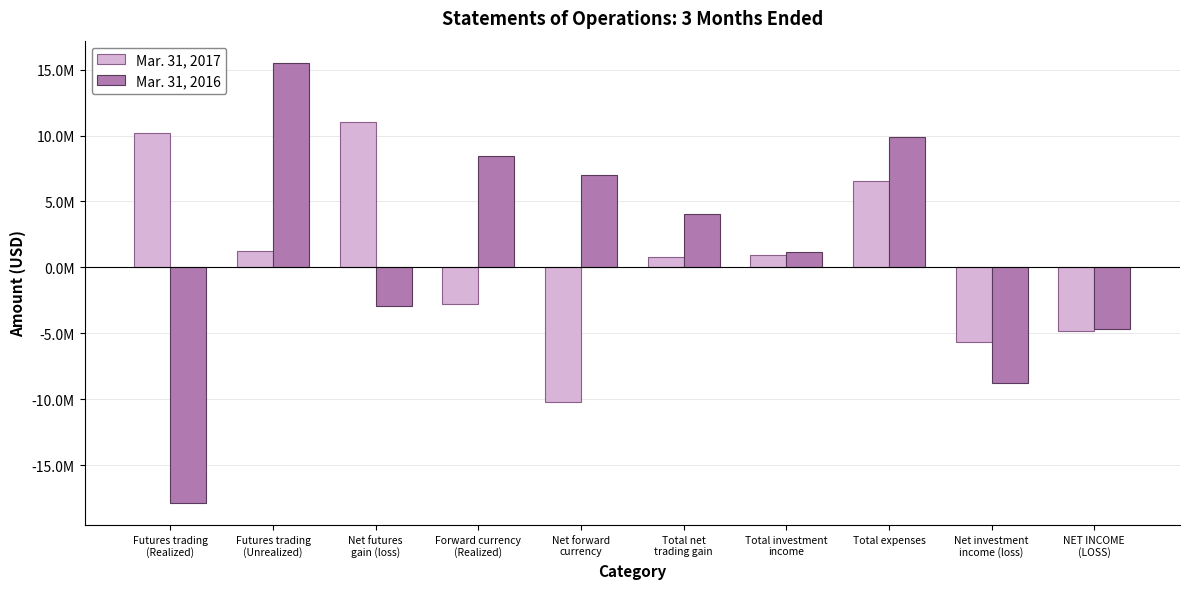

Are the bars horizontal?

No